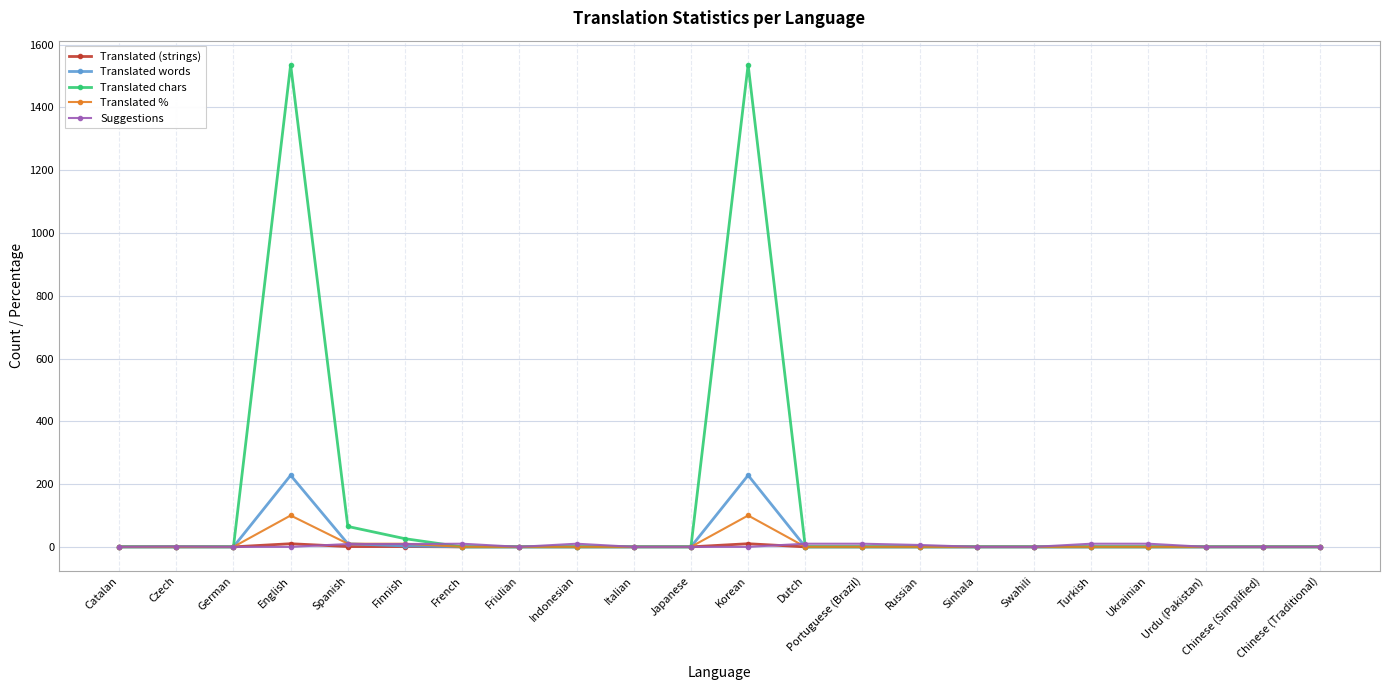

Is the value of Suggestions at Finnish greater than the value of Translated words at English?

No